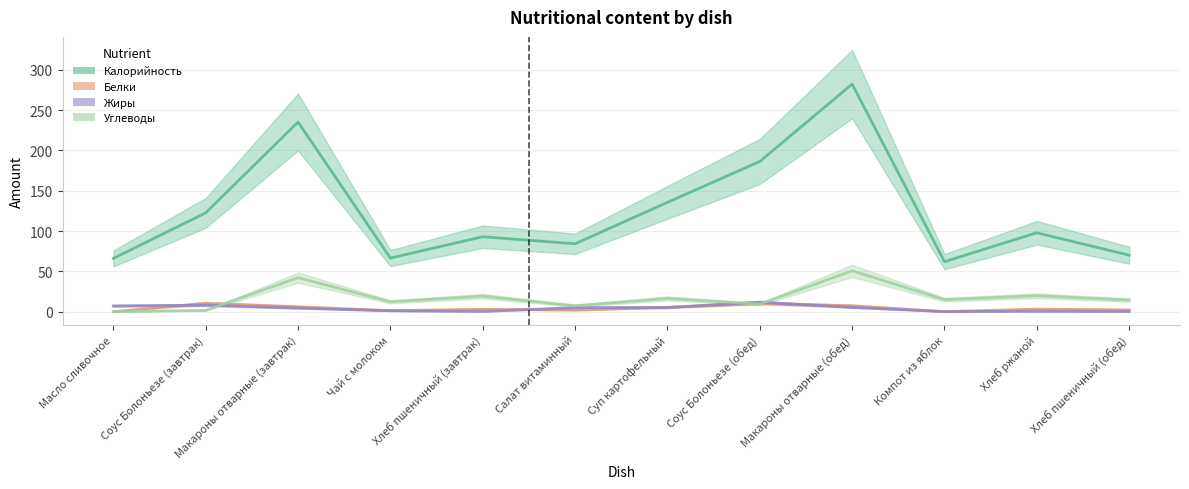

Rank the series by their maximum value, from lowest to highest.

Белки, Жиры, Углеводы, Калорийность